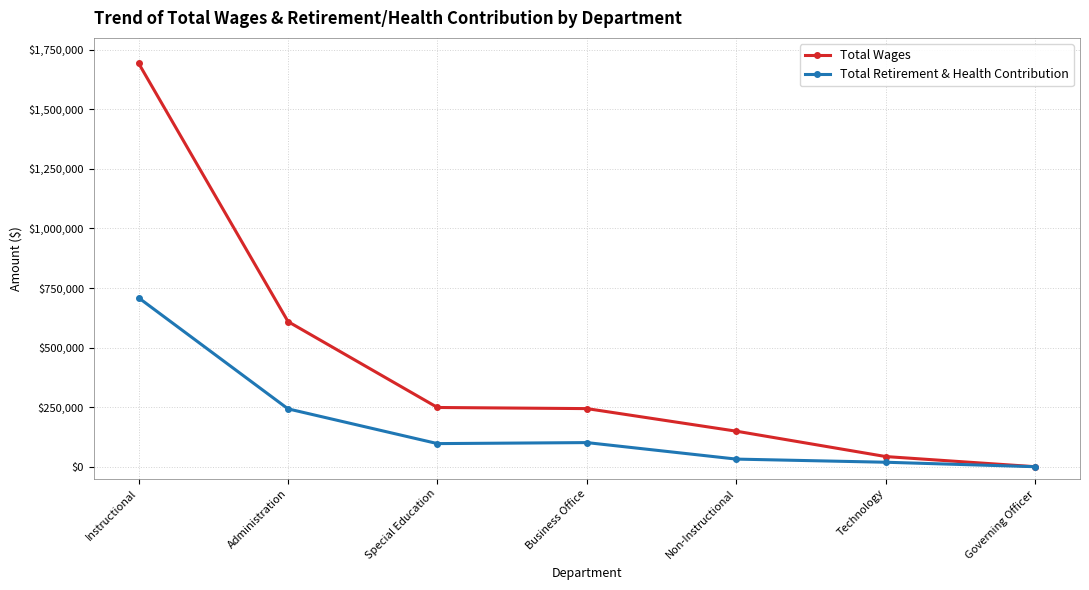

In Total Retirement & Health Contribution, how many points are lower than both neighbors (excluding endpoints)?

1